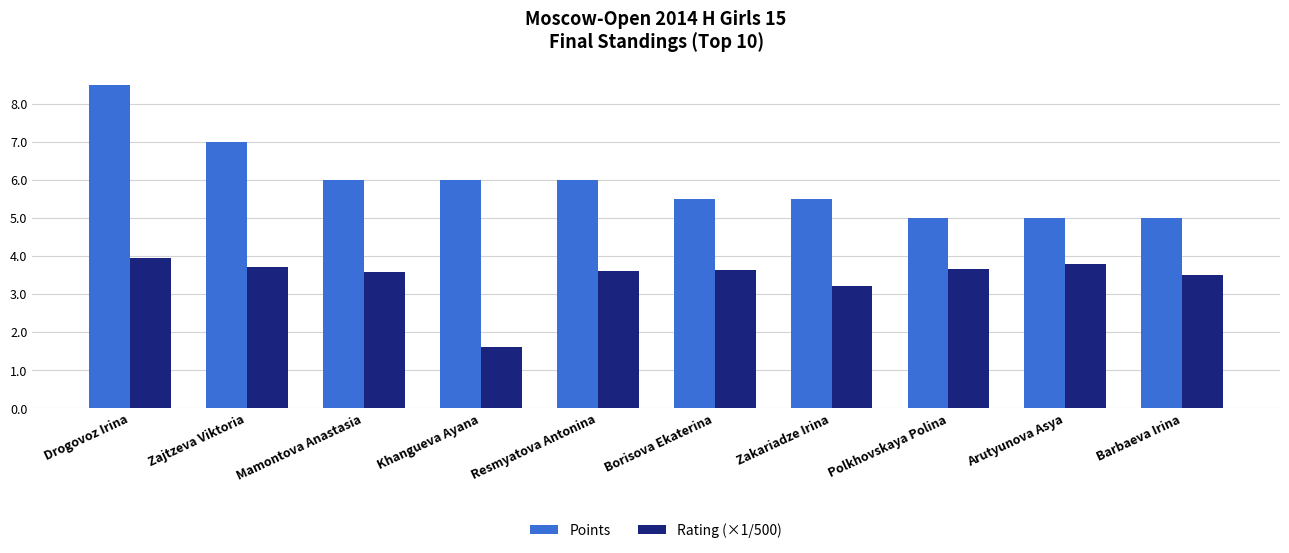

At Khangueva Ayana, list the series in order from smallest to largest.

Rating (×1/500), Points